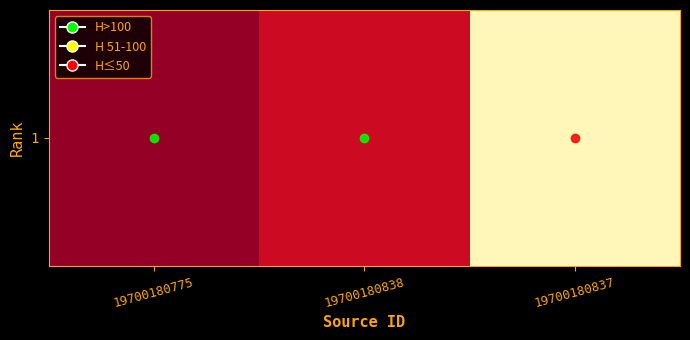

Reading right to left, list all the values displayed in this chart.

19700180837=7	19700180838=107	19700180775=124